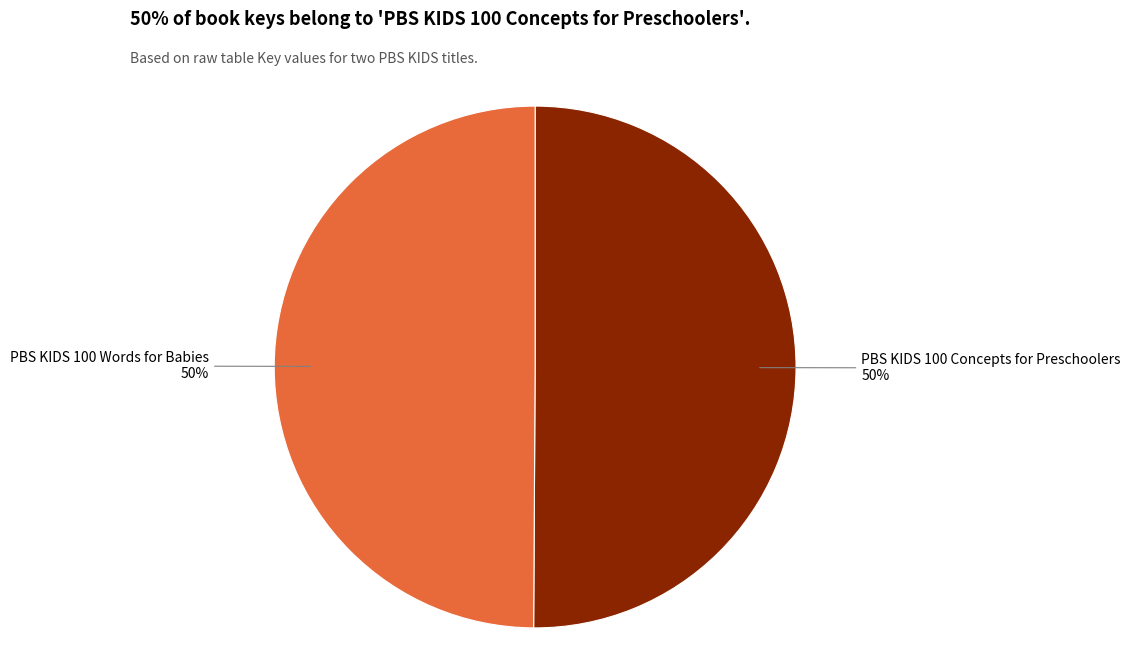

The PBS KIDS 100 Concepts for Preschoolers slice represents 50% of the pie. True or false?

True